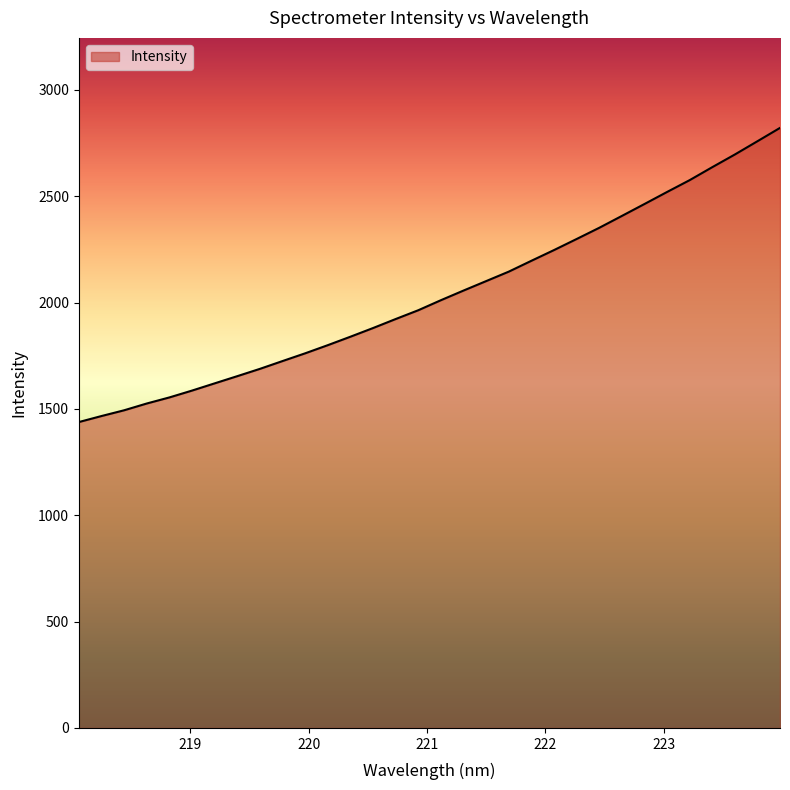

What is the average value?

2037.5